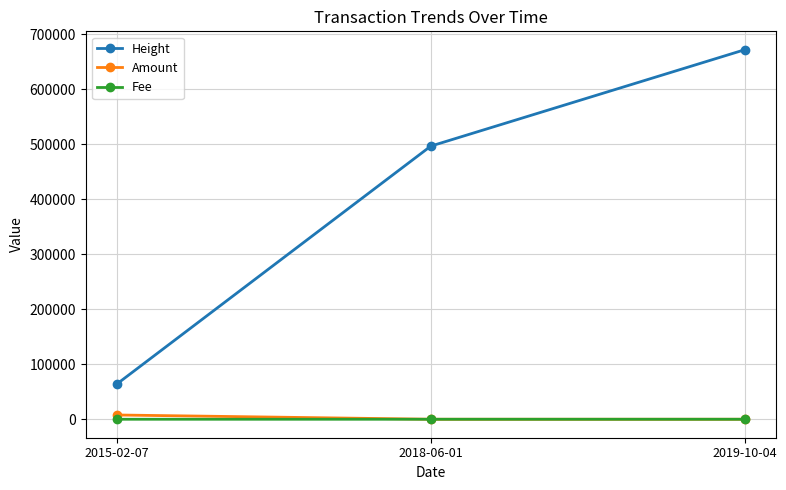

True or false: Height has a value of 1050098.4 at 2019-10-04.

False